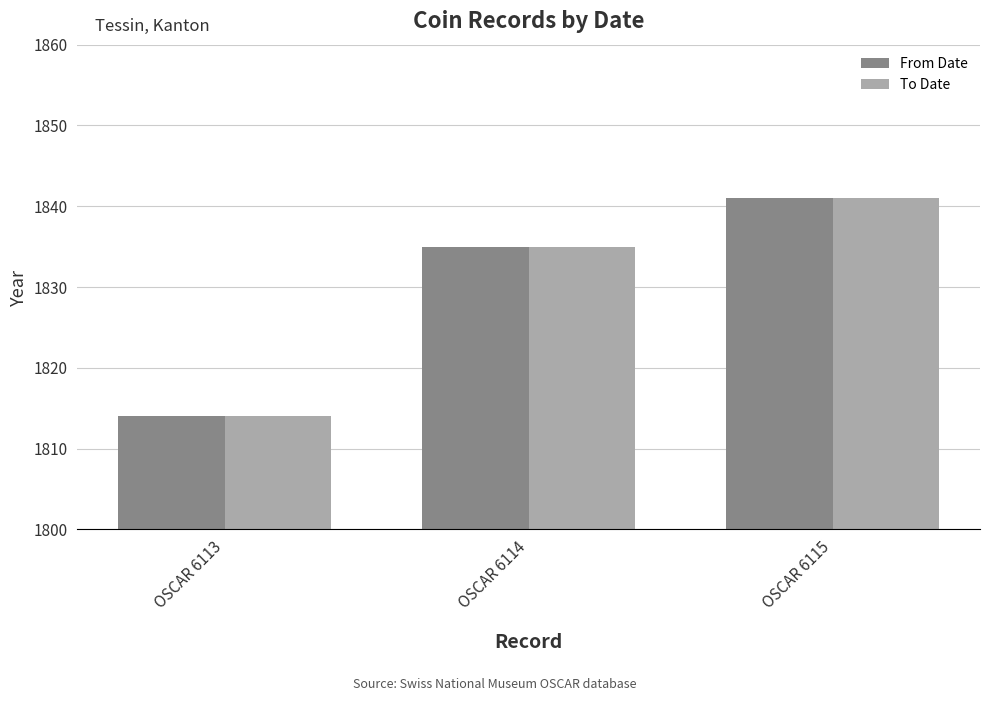

Reading left to right, transcribe all the data shown in this chart.

From Date: 1814	1835	1841
To Date: 1814	1835	1841